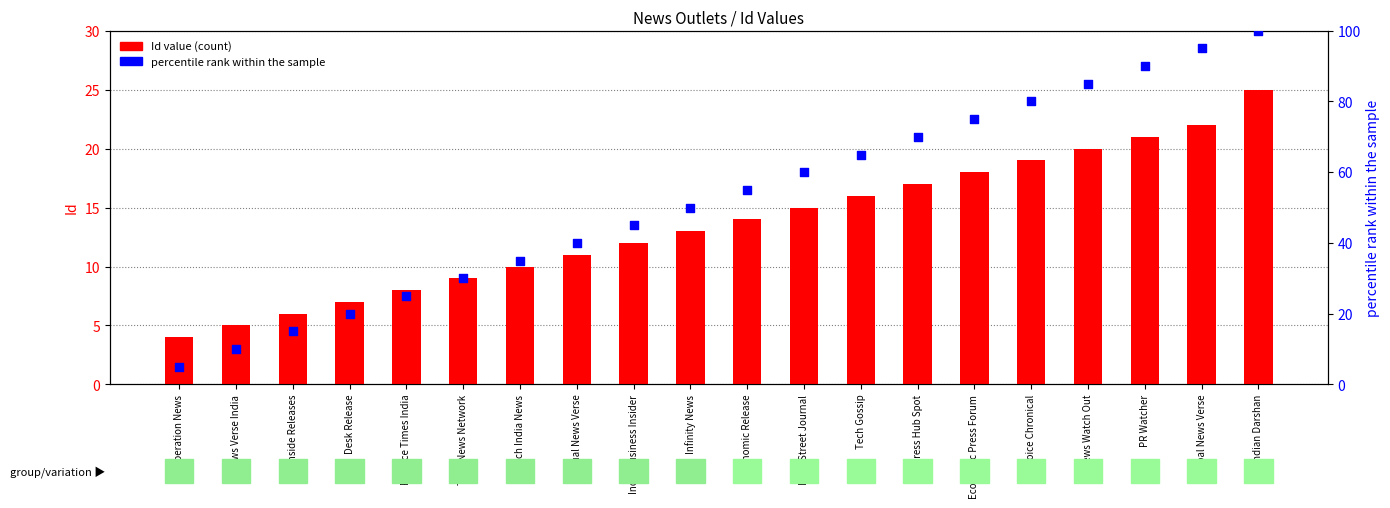

Which series has the largest Y range (max minus min)?

percentile rank within the sample